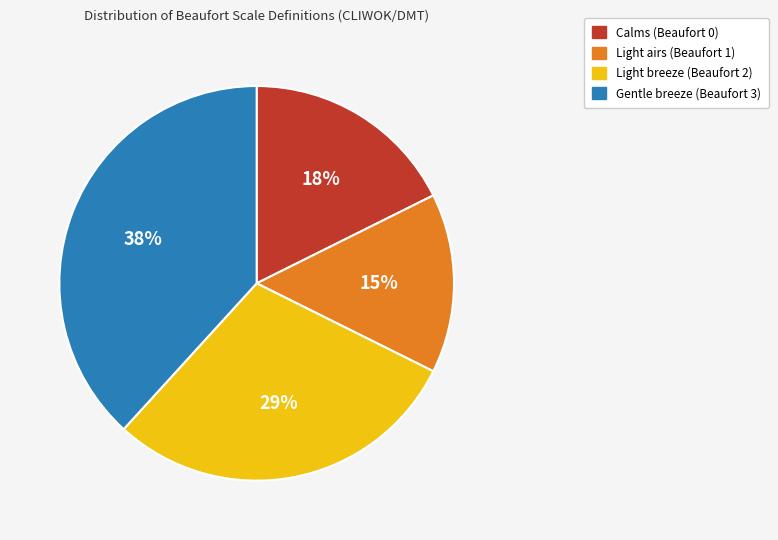

True or false: Light airs (Beaufort 1) accounts for 21% of the total.

False